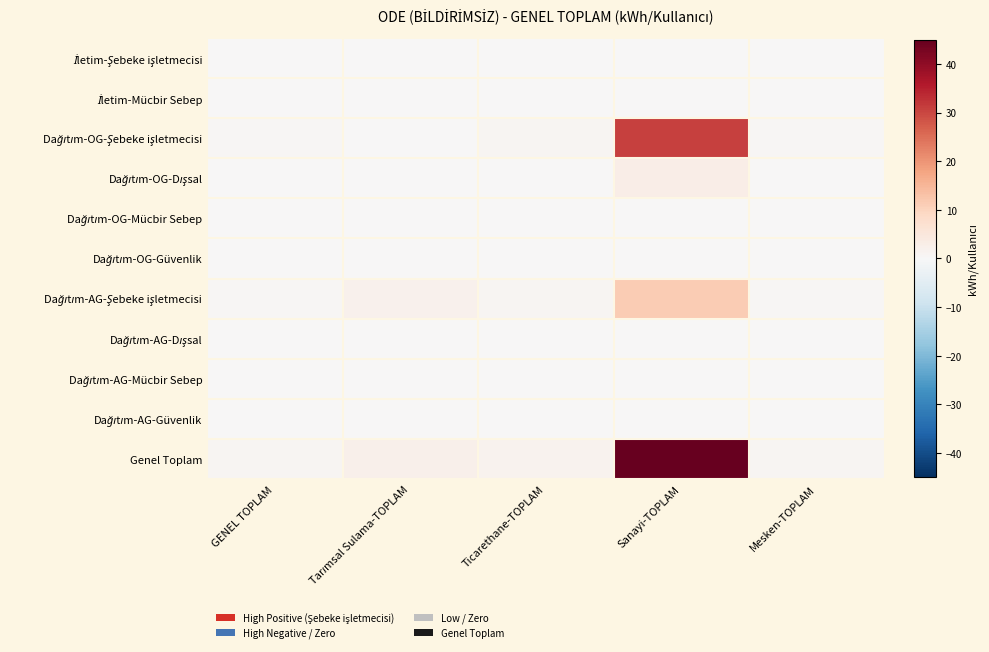

Which series has the largest total across all categories?

Genel Toplam